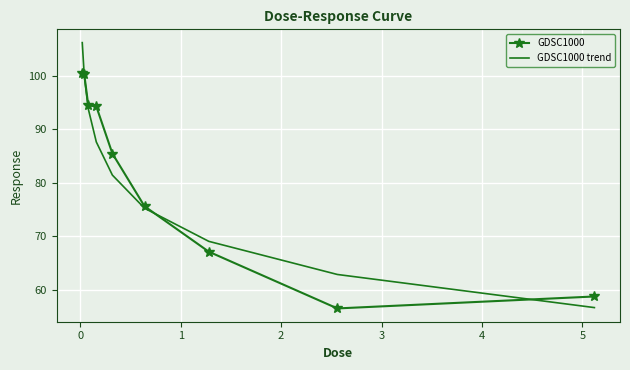

What is the difference between the second highest and second lowest values in the GDSC1000 trend series?

37.2